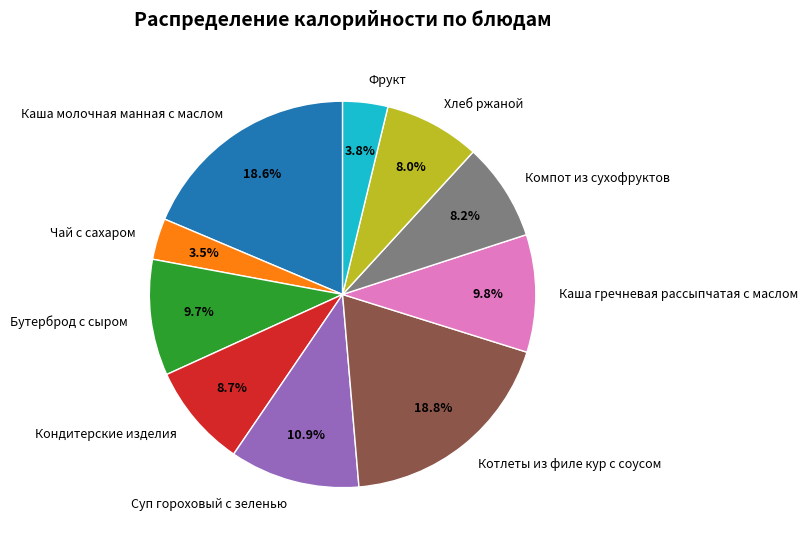

The Каша гречневая рассыпчатая с маслом slice represents 22% of the pie. True or false?

False